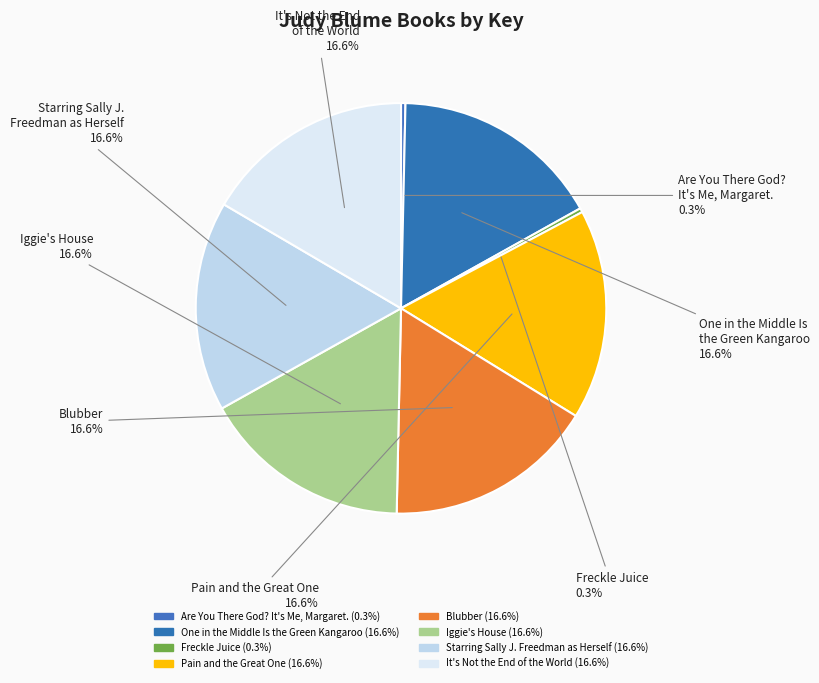

Is Freckle Juice the majority of the pie?

No